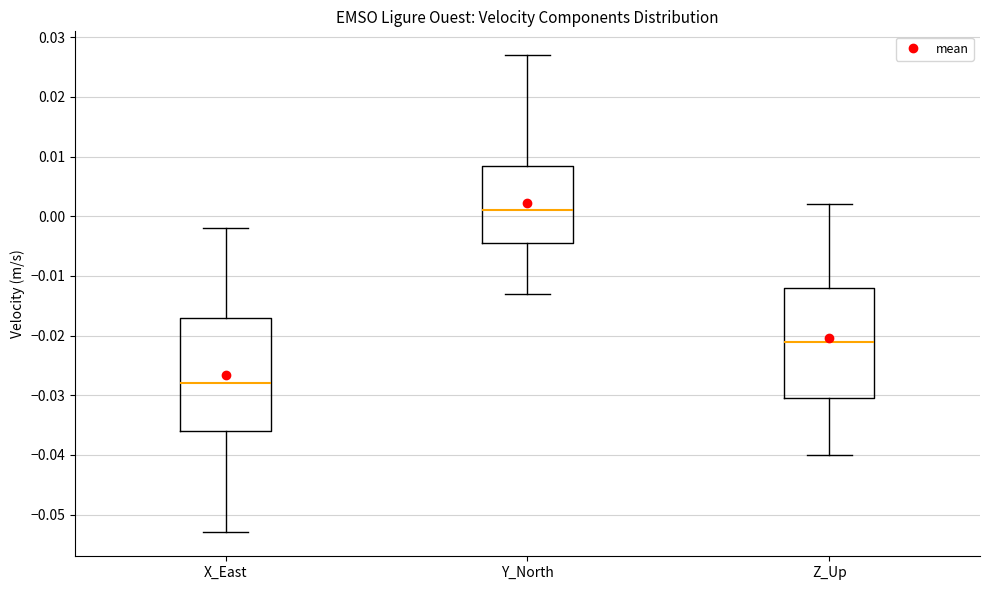

Where does the median line of the box for Y_North sit on the y-axis? The values are not printed on the chart, so give them approximately, as read against the axis.

0.001